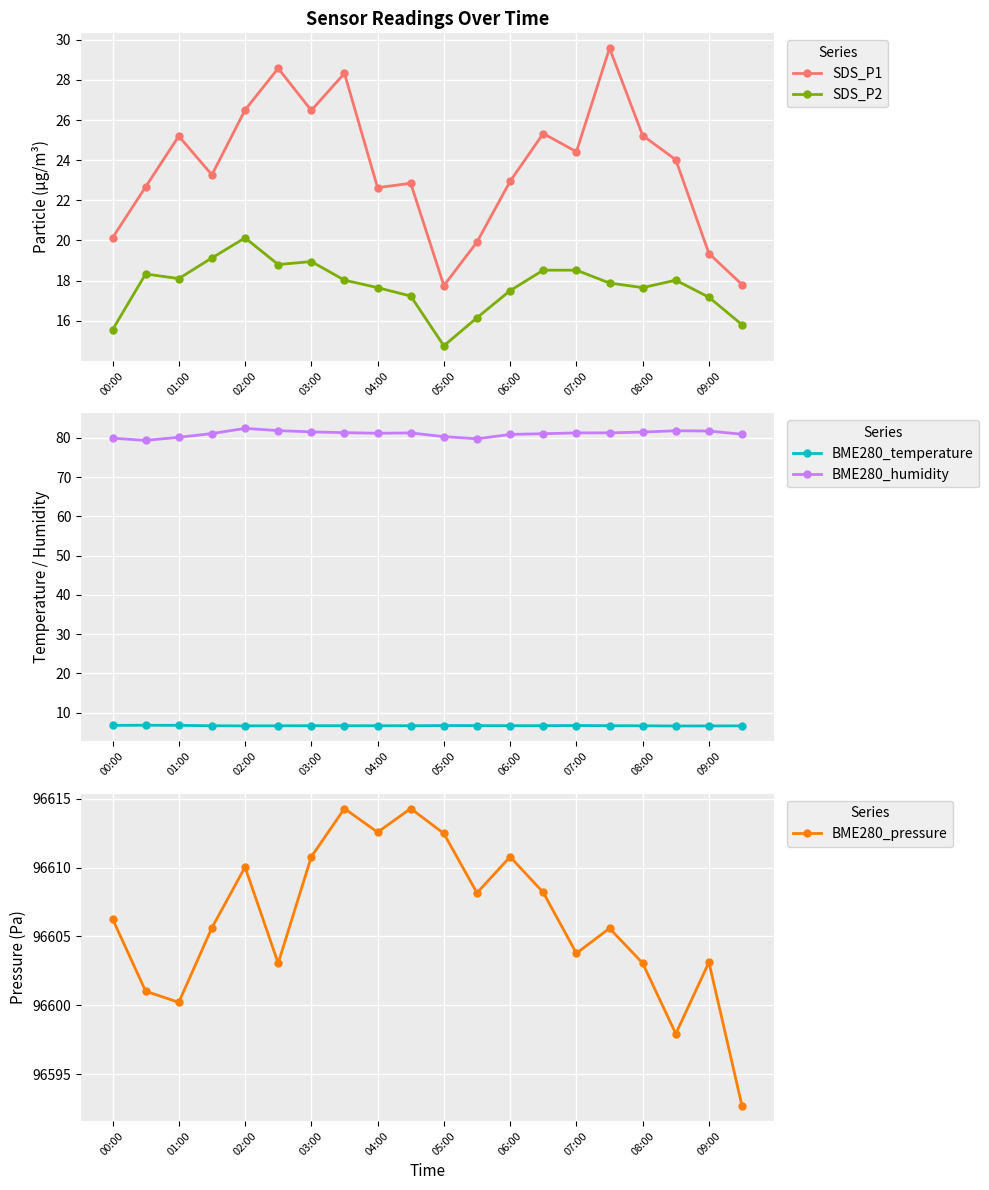

At which label does SDS_P1 reach its peak?

15